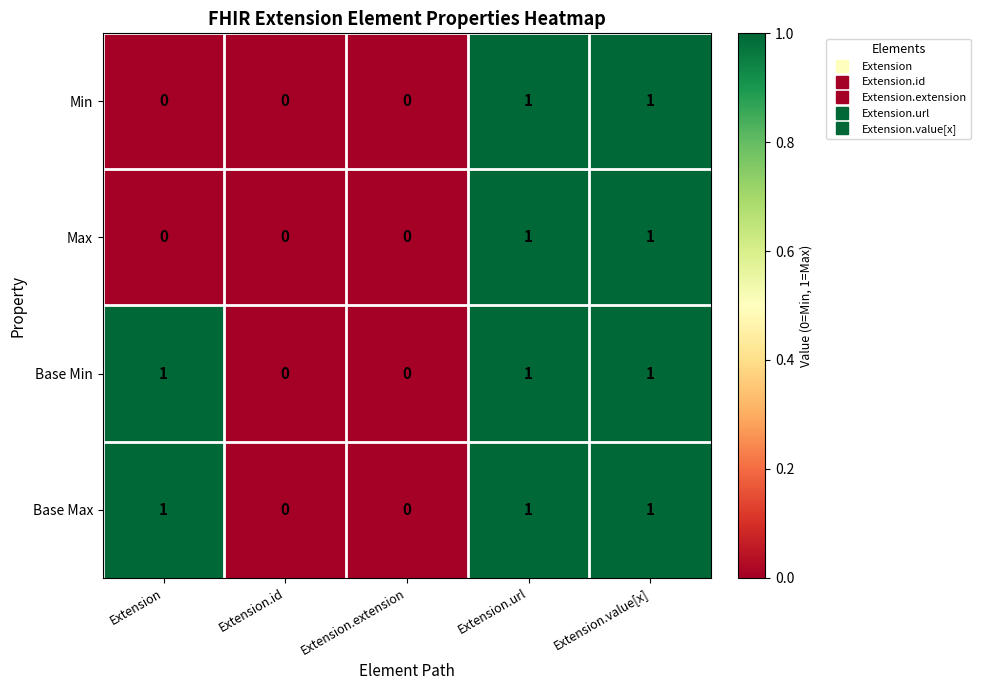

The Min series shows 0 at Extension. True or false?

True